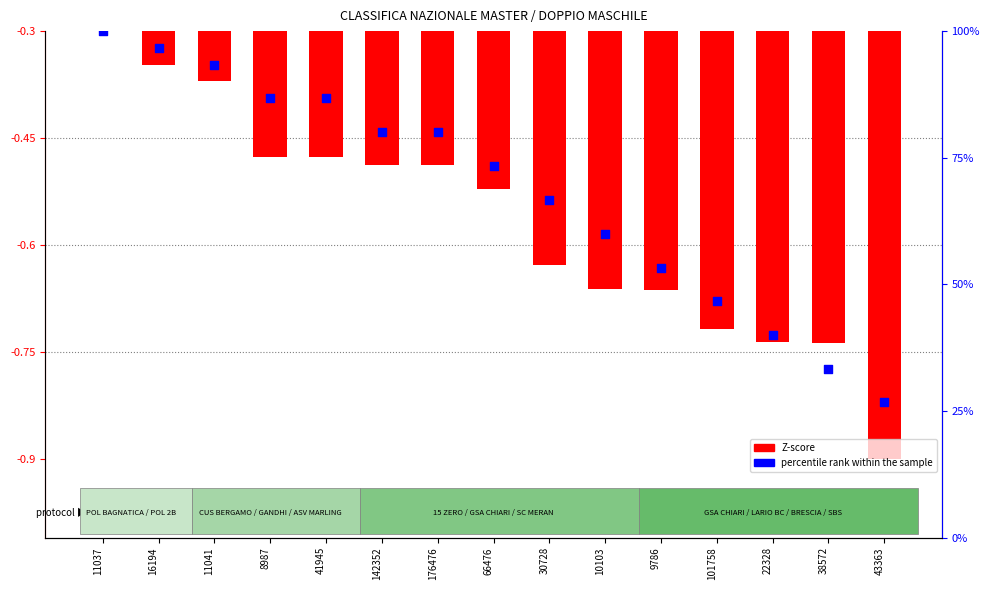

At how many categories does at least one series exceed 23?

15